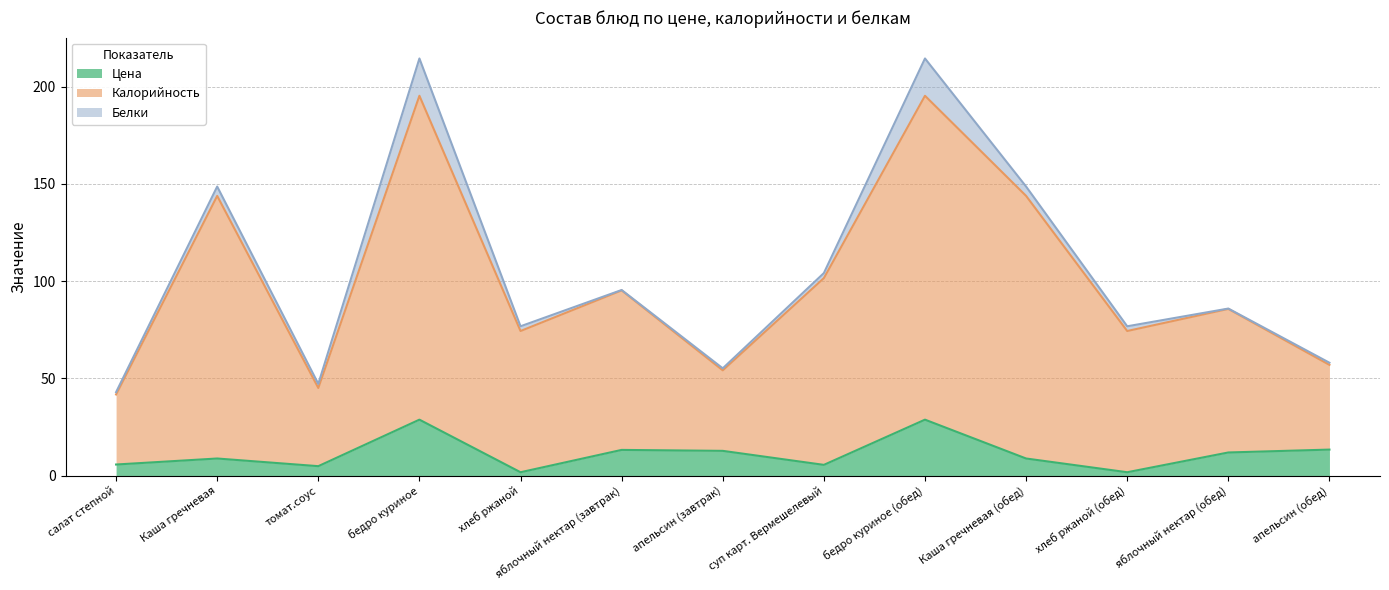

Is it true that Цена equals 4.6 at Каша гречневая?

False